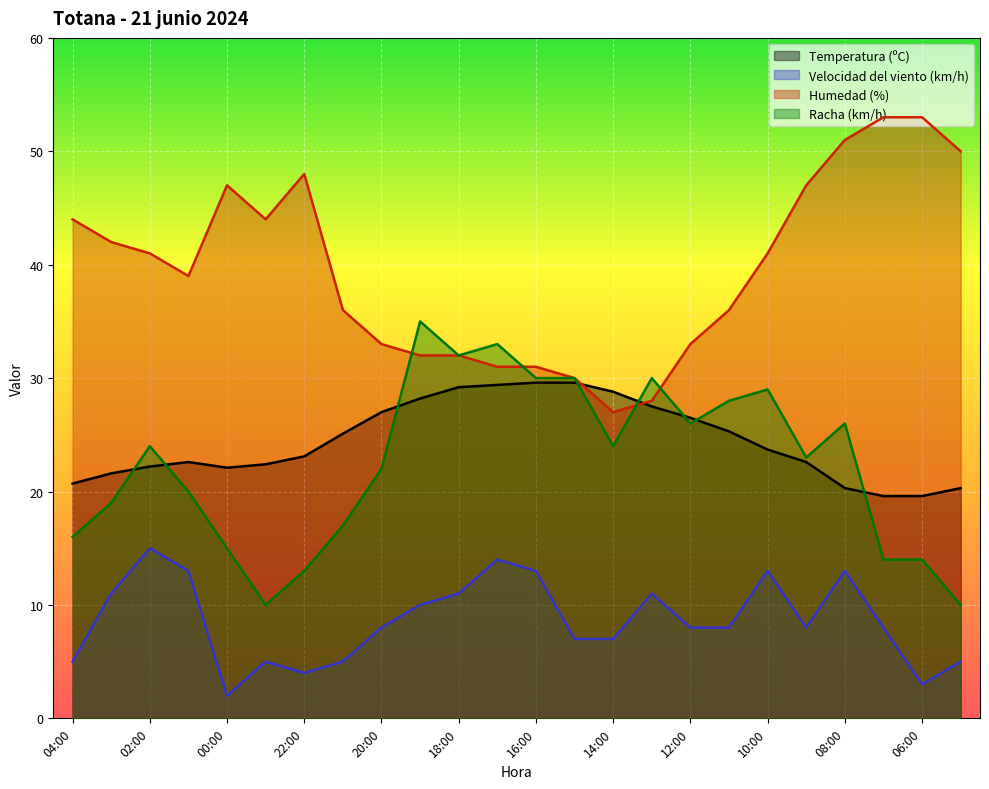

At 12:00, list the series in order from smallest to largest.

Velocidad del viento (km/h), Racha (km/h), Temperatura (ºC), Humedad (%)